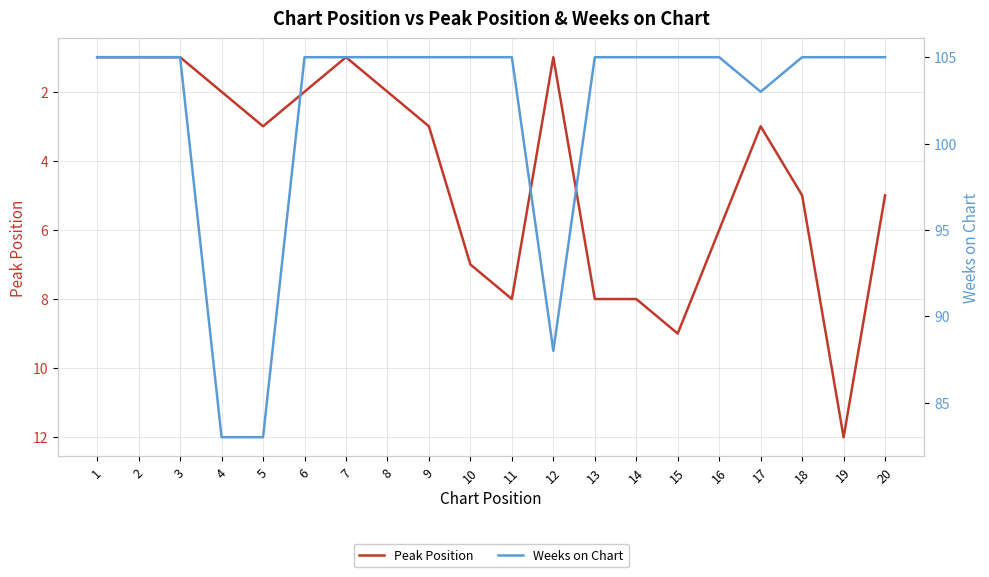

What is the total value across all series at 2?

106